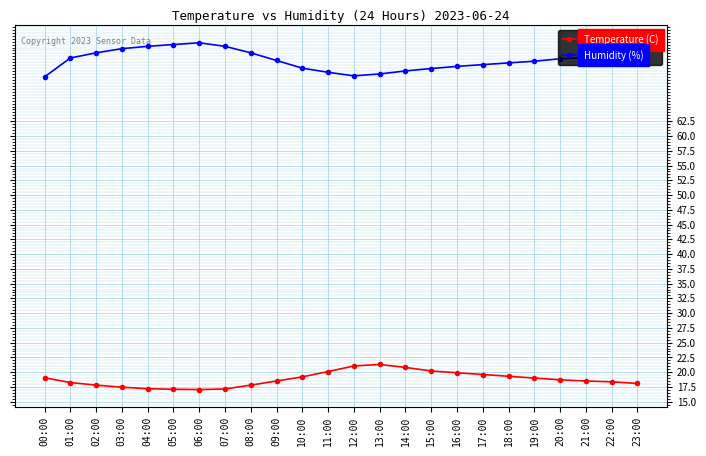

True or false: Temperature (C) has a value of 17.2 at 04:00.

True